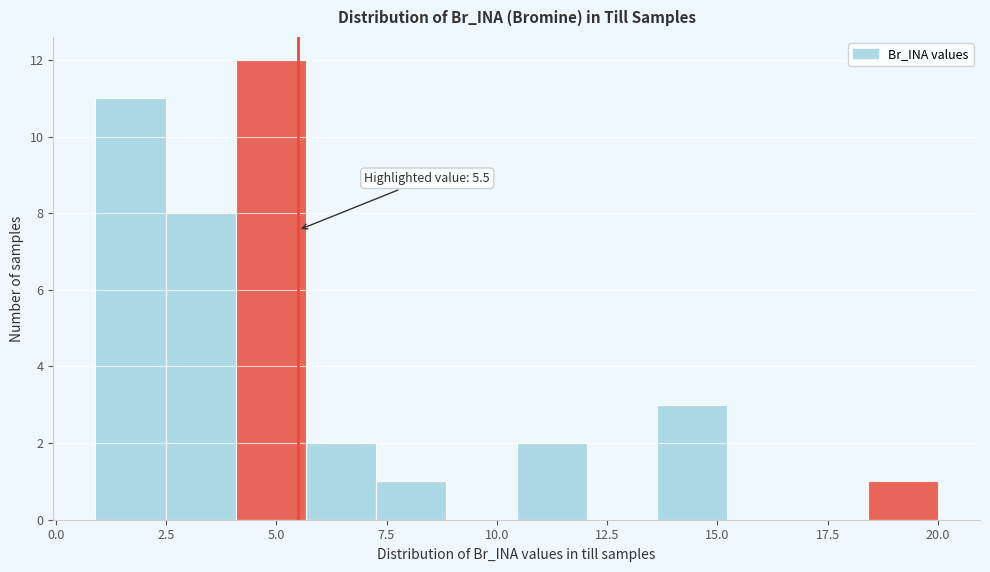

Read against the x-axis, roughly where is the centre of the tallest bar?

5.0